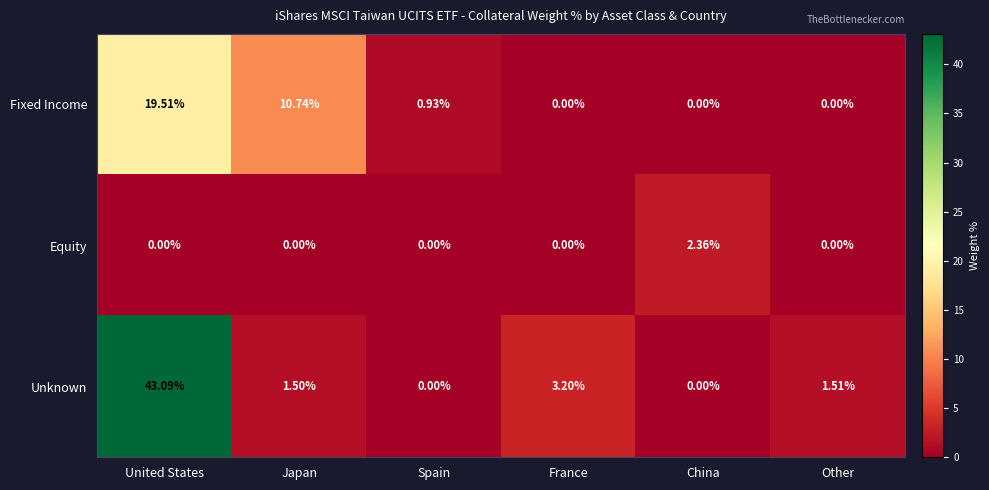

Which category has the highest value in the Unknown series?

United States